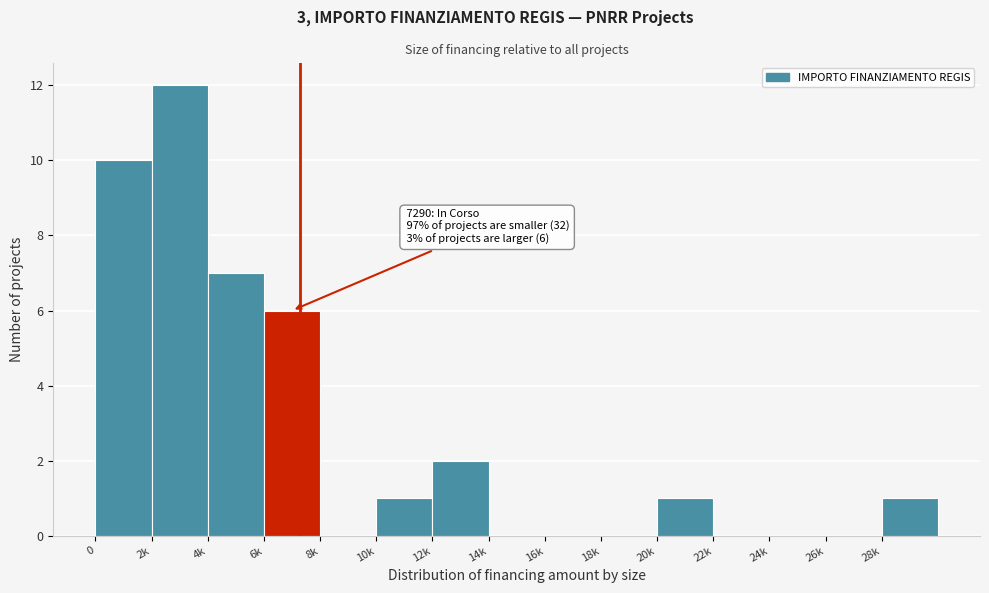

Reading right to left, extract all data points from this chart.

28k=1	26k=0	24k=0	22k=0	20k=1	18k=0	16k=0	14k=0	12k=2	10k=1	8k=0	6k=6	4k=7	2k=12	0=10